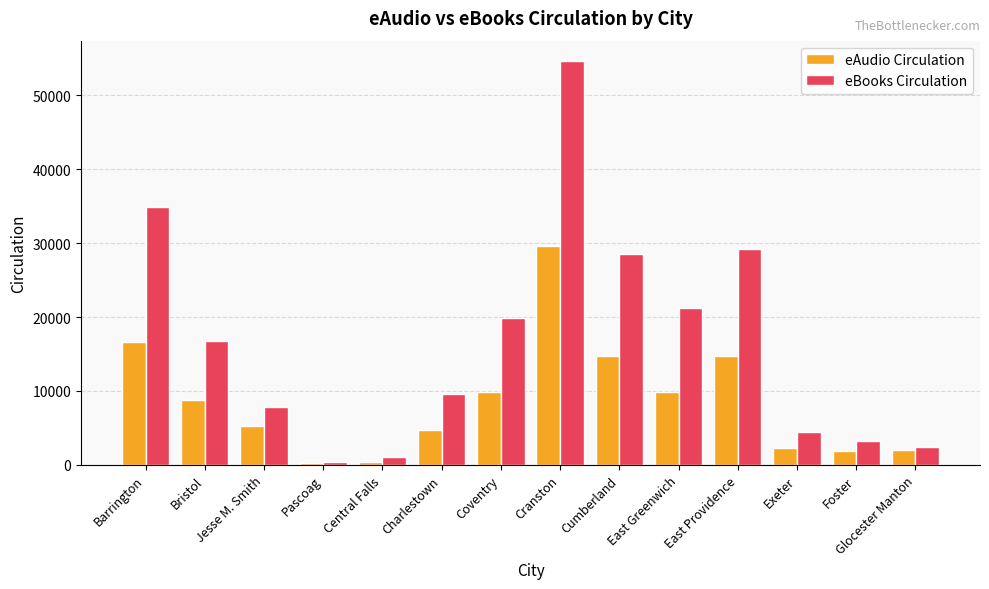

Rank the categories by eBooks Circulation value from lowest to highest.

Pascoag, Central Falls, Glocester Manton, Foster, Exeter, Jesse M. Smith, Charlestown, Bristol, Coventry, East Greenwich, Cumberland, East Providence, Barrington, Cranston